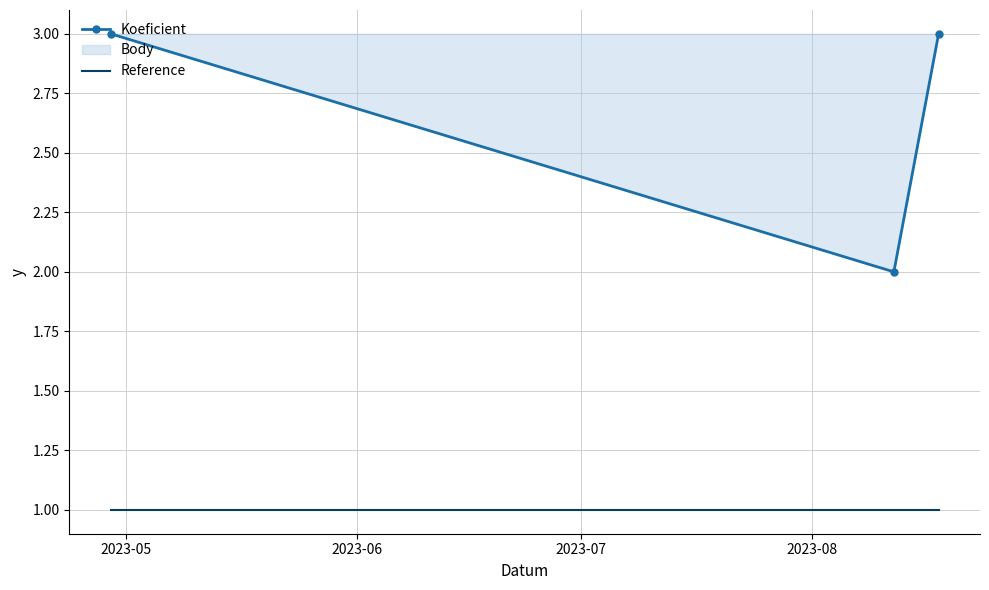

Which series has the widest spread of values?

Koeficient